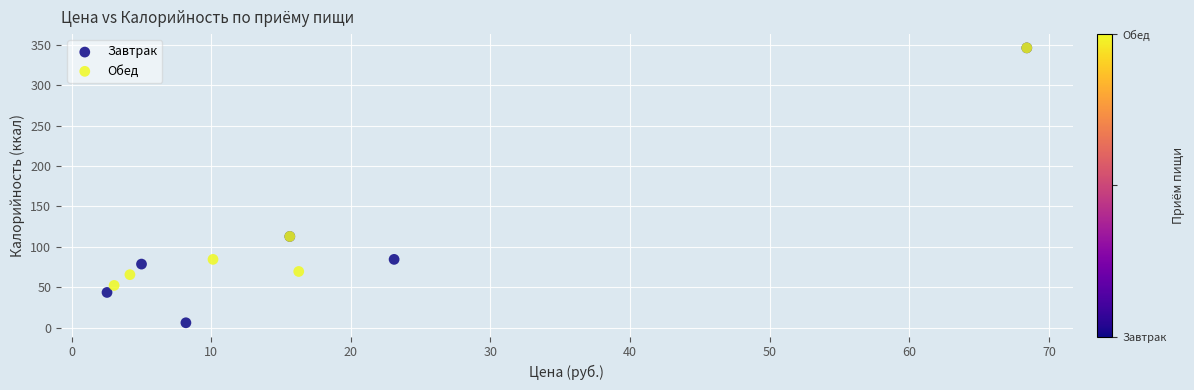

Which series has the widest spread of Y values?

Завтрак